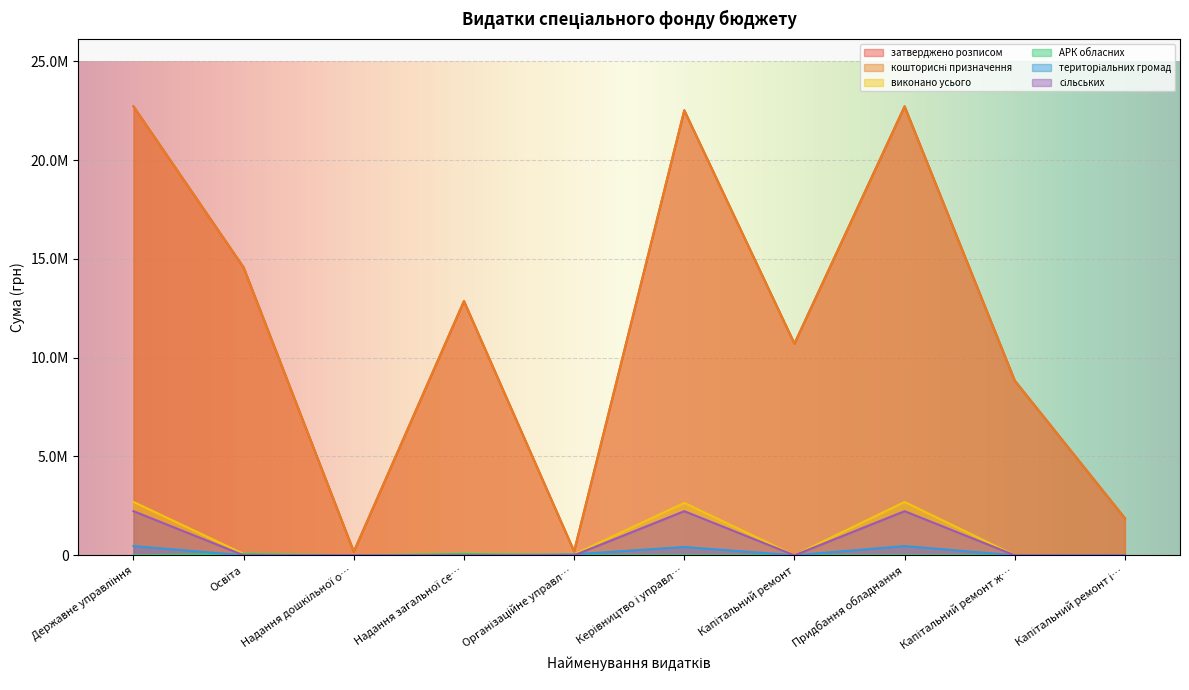

At which label does кошторисні призначення reach its minimum?

Надання дошкільної о…